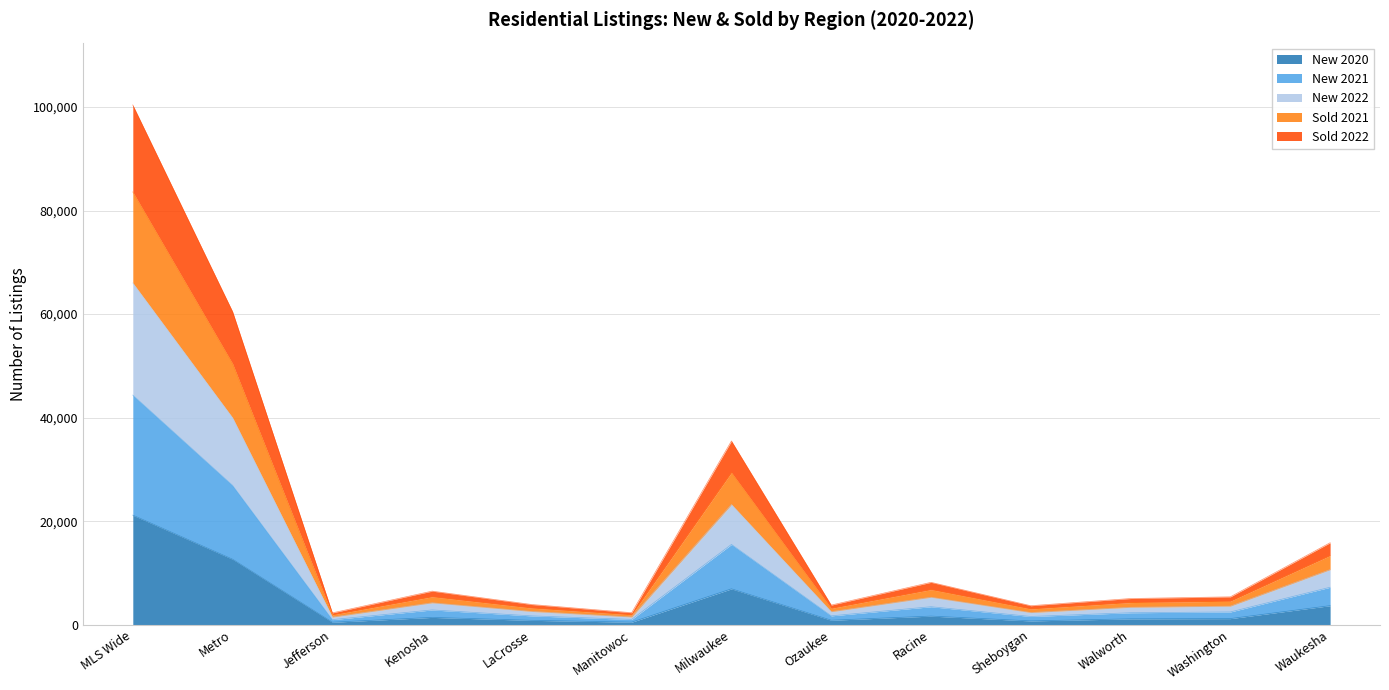

The value of New 2020 at Waukesha is 3676. True or false?

True